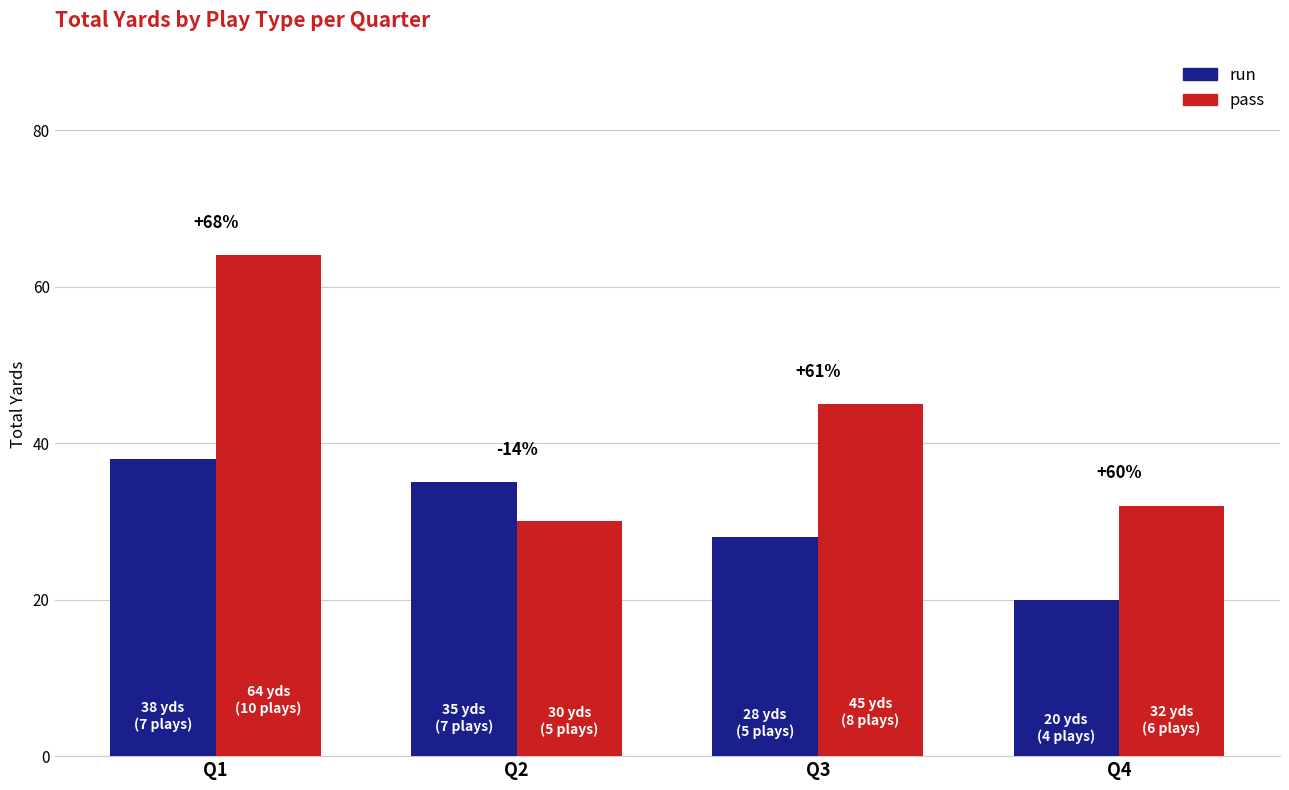

Are the bars horizontal?

No